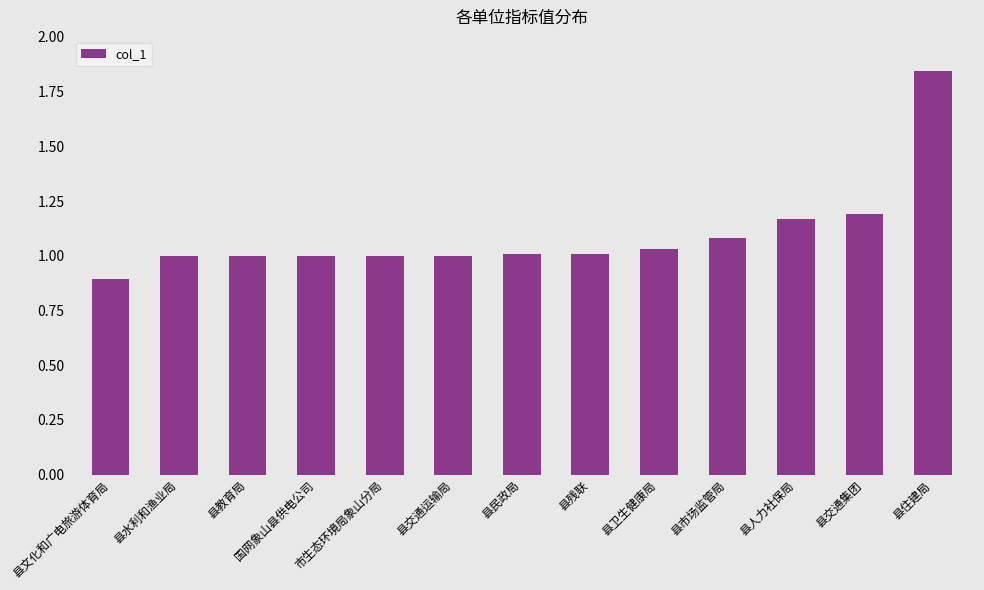

How many data points does each series have?

13